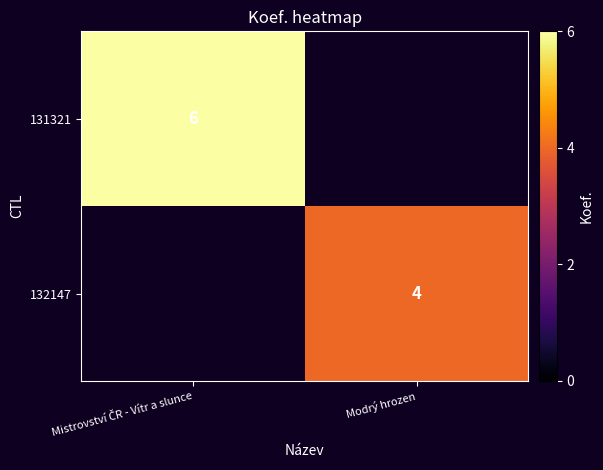

True or false: 132147 has a value of 4 at Modrý hrozen.

True